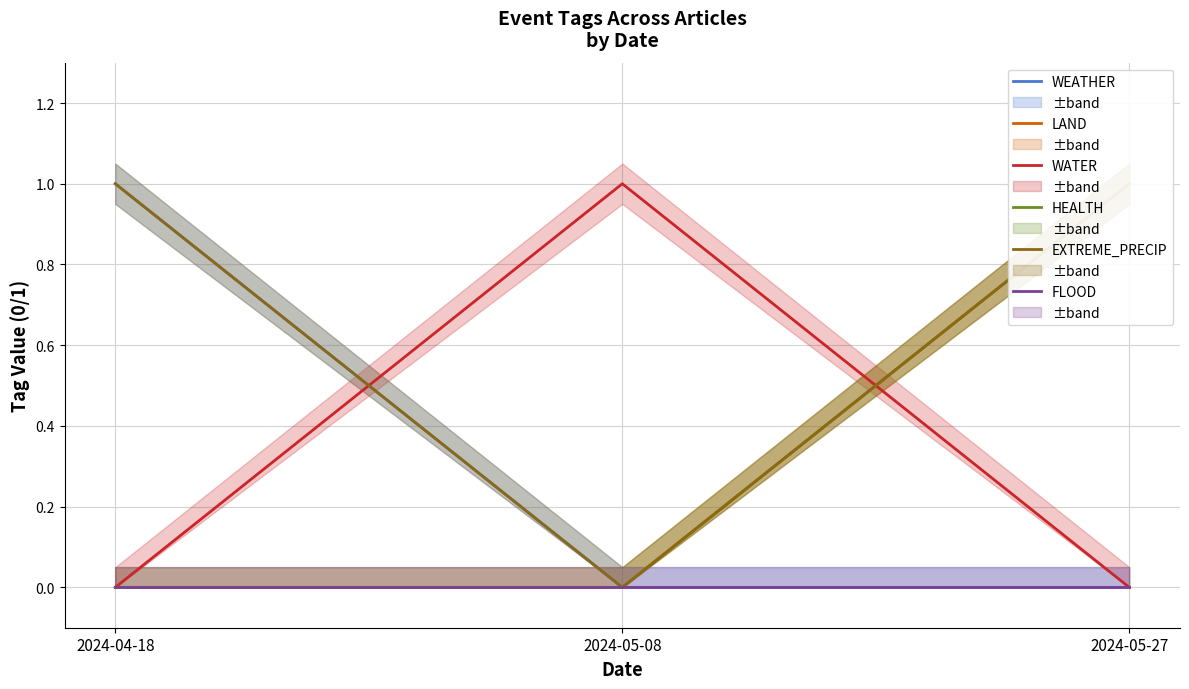

At how many categories does at least one series exceed 0?

3